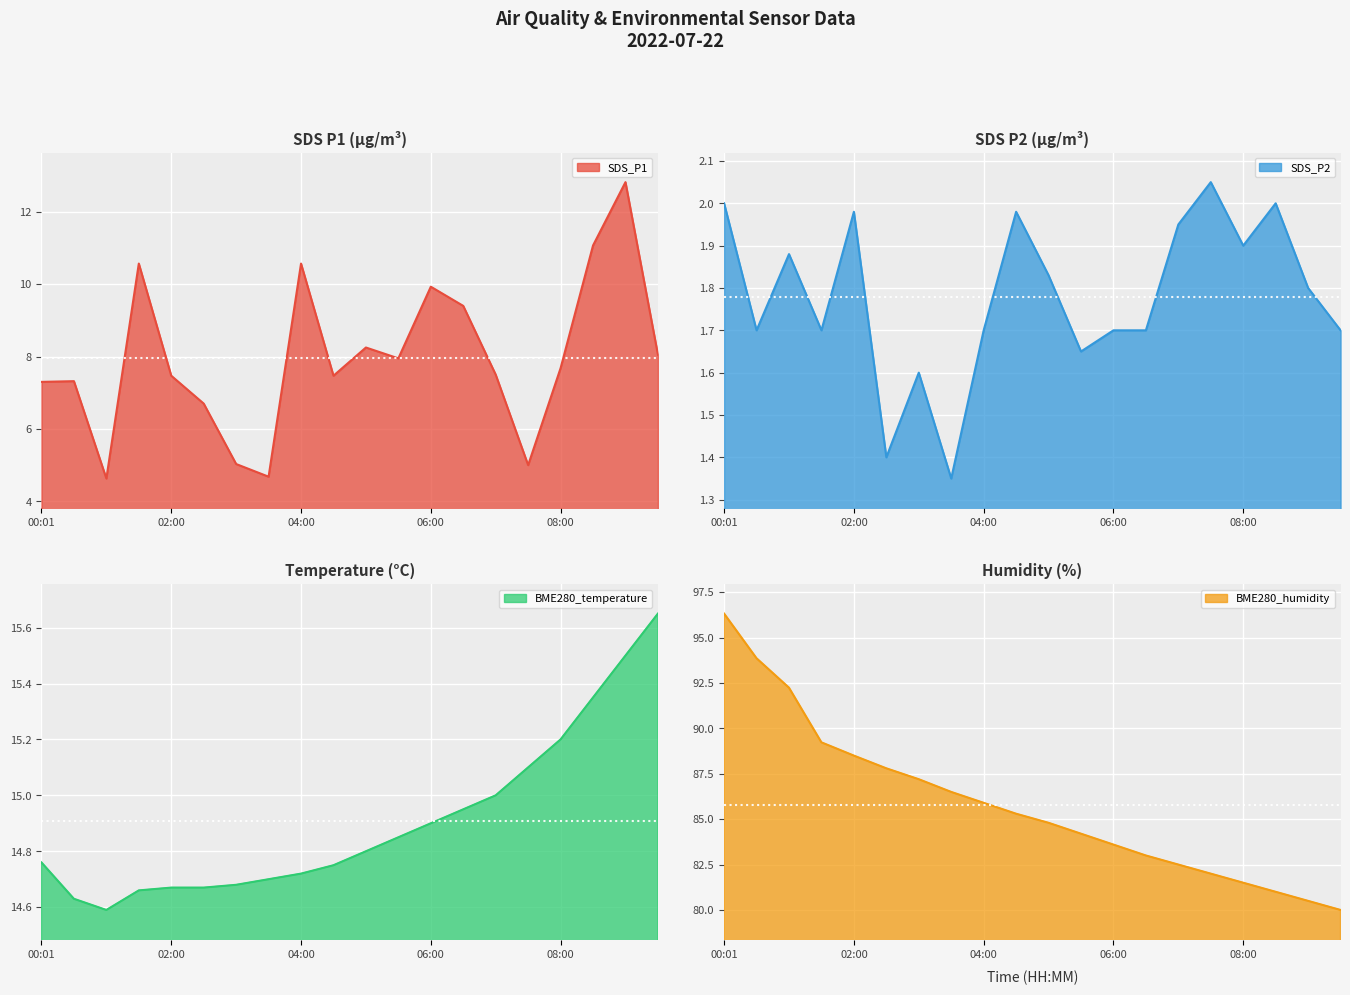

Does the chart display data point markers on the line(s)?

No